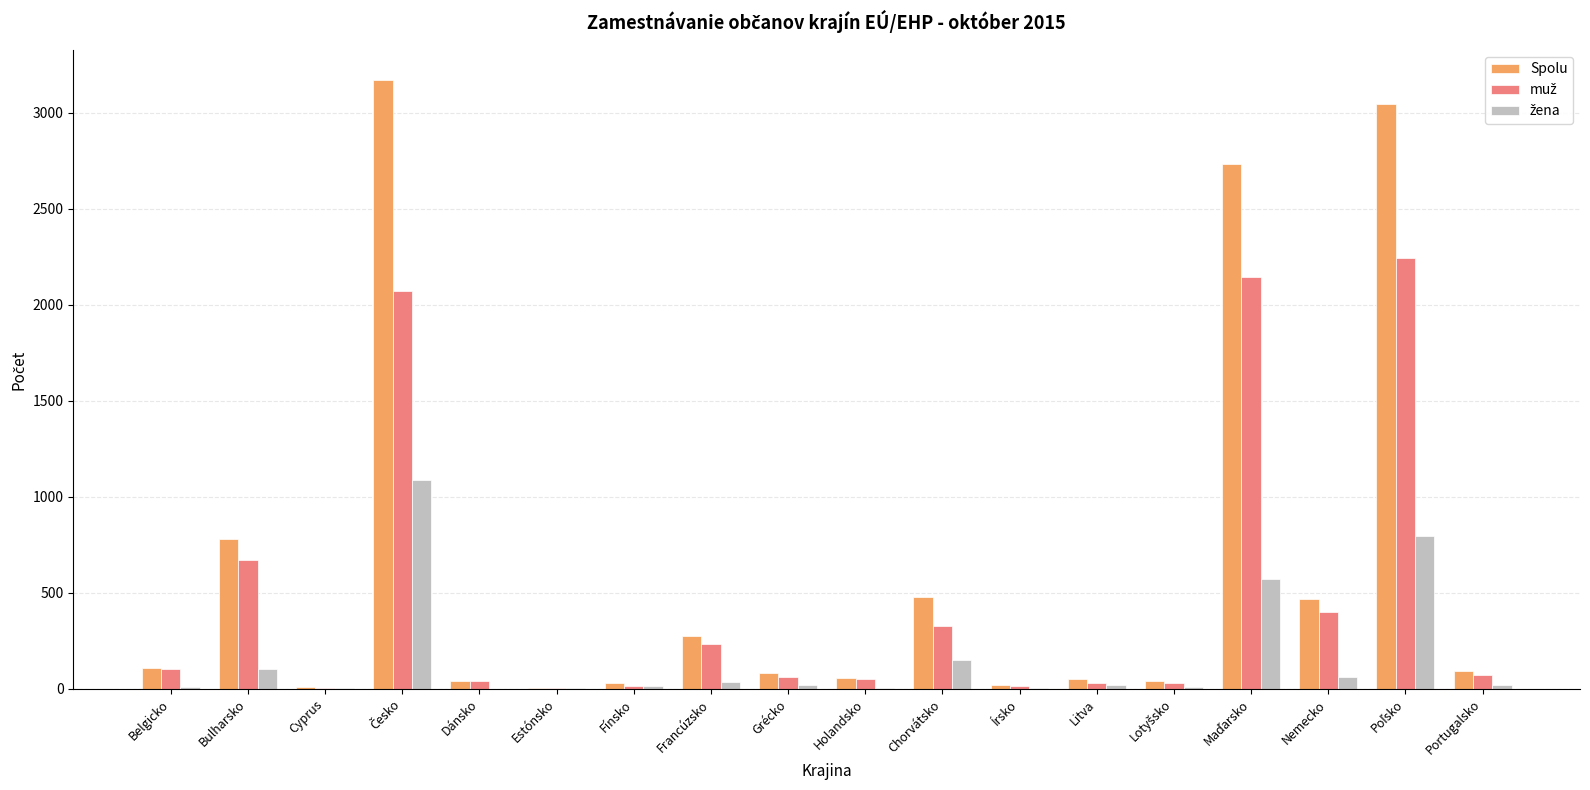

What is the total value across all series at Litva?

101